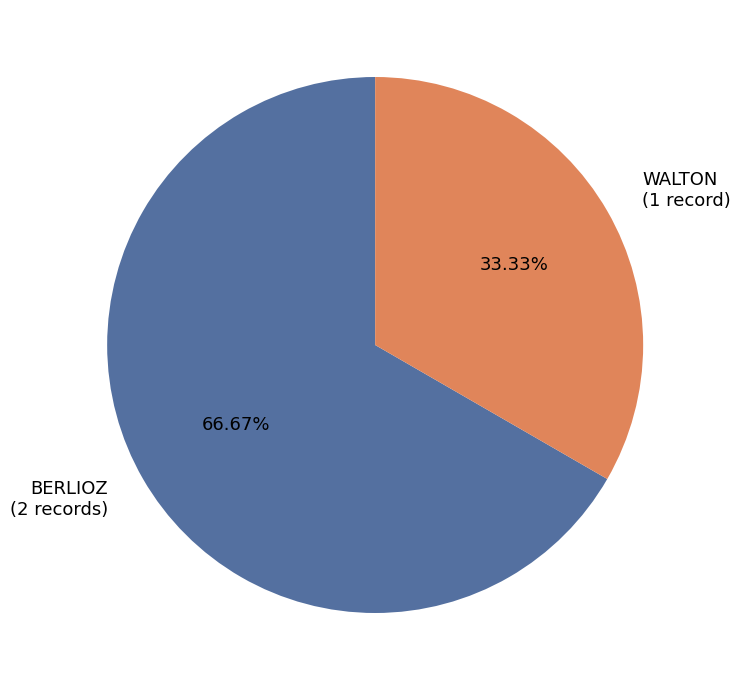

Which slice is the smallest?

WALTON